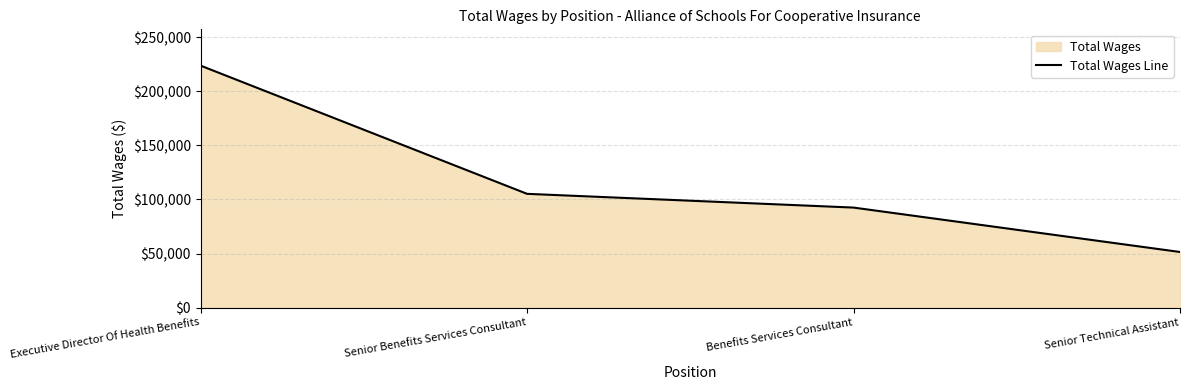

List the labels in order of value, largest first.

Executive Director Of Health Benefits, Senior Benefits Services Consultant, Benefits Services Consultant, Senior Technical Assistant